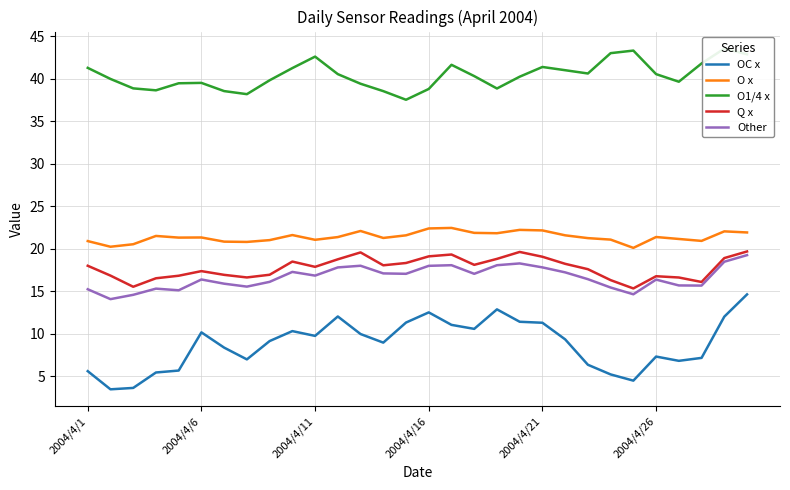

List the series in order of their peak value, highest first.

O1/4 x, O x, Q x, Other, OC x